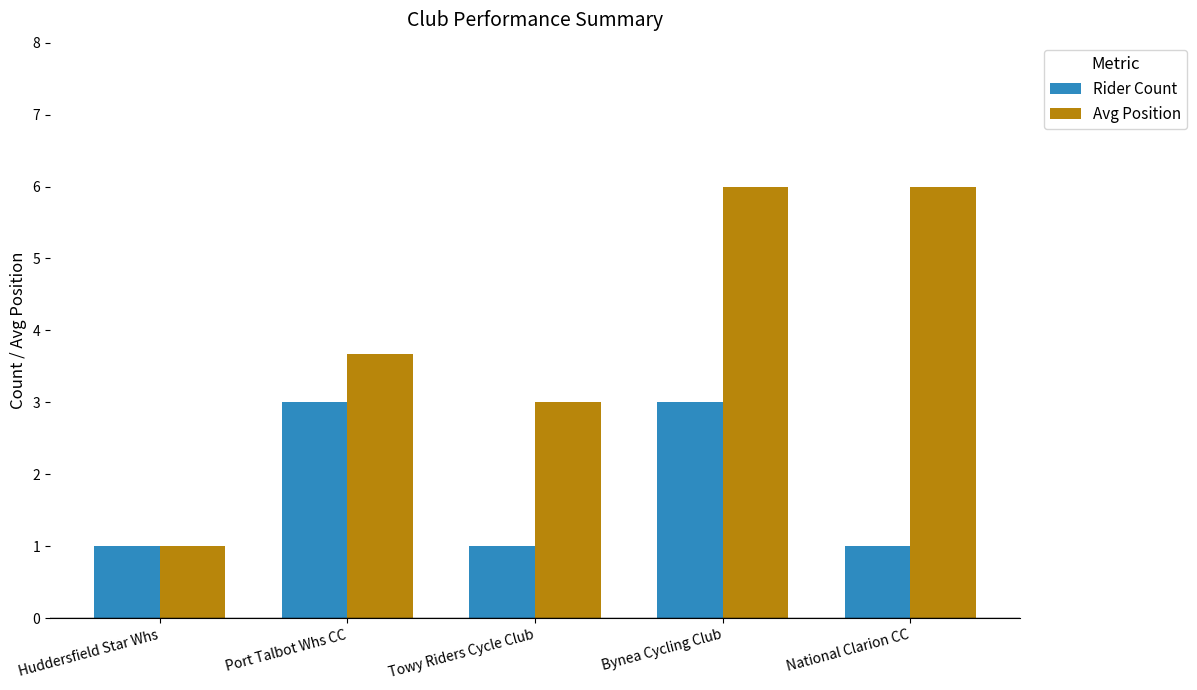

Is it true that Rider Count equals 1.8 at Huddersfield Star Whs?

False